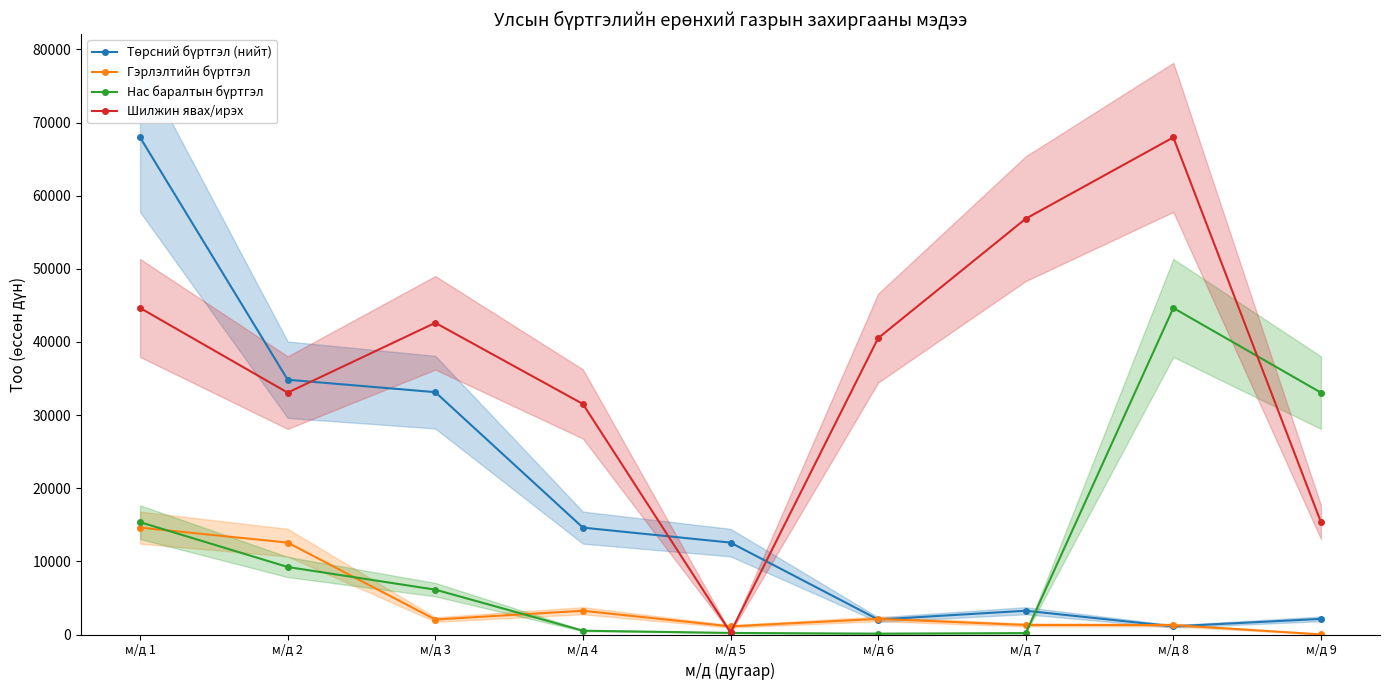

How many distinct data groups are displayed?

4